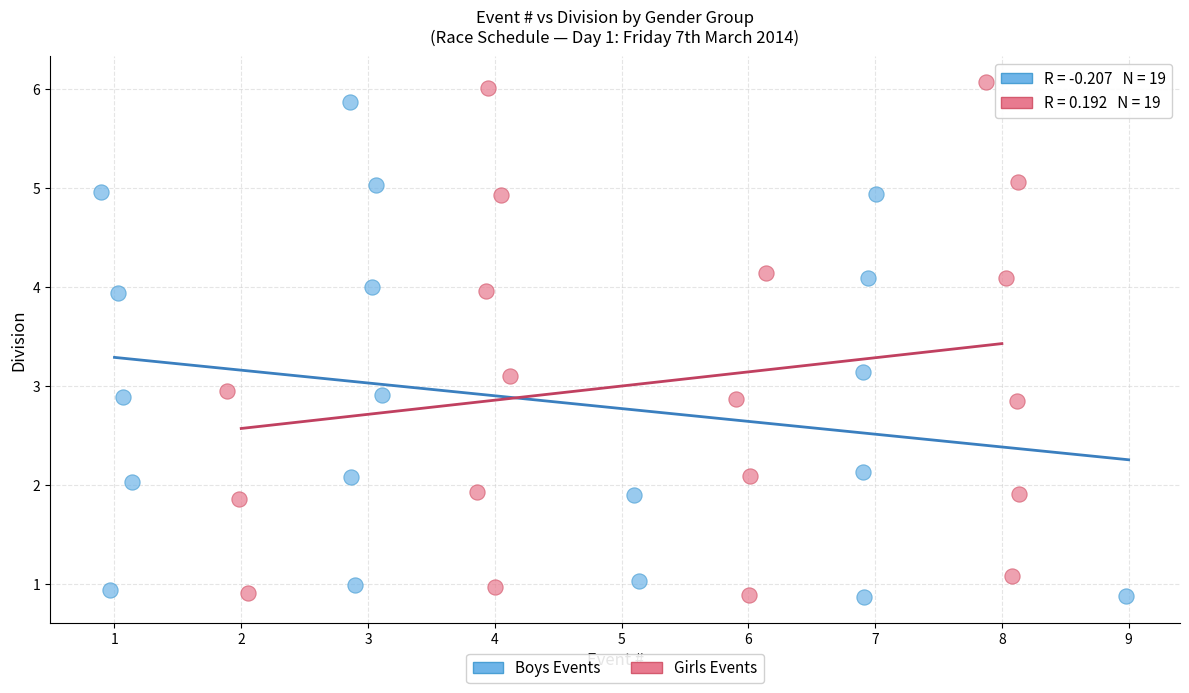

What are all the series names shown in the legend?

Boys Events, Girls Events